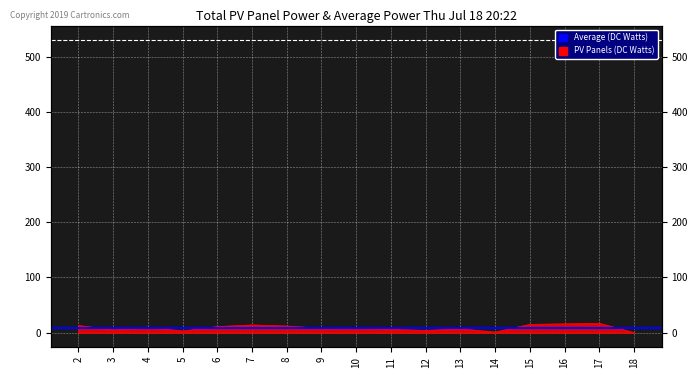

Reading left to right, transcribe all the data shown in this chart.

2=13	3=5	4=10	5=3	6=11	7=14	8=12	9=8	10=9	11=6	12=4	13=7	14=1	15=15	16=16	17=17	18=0